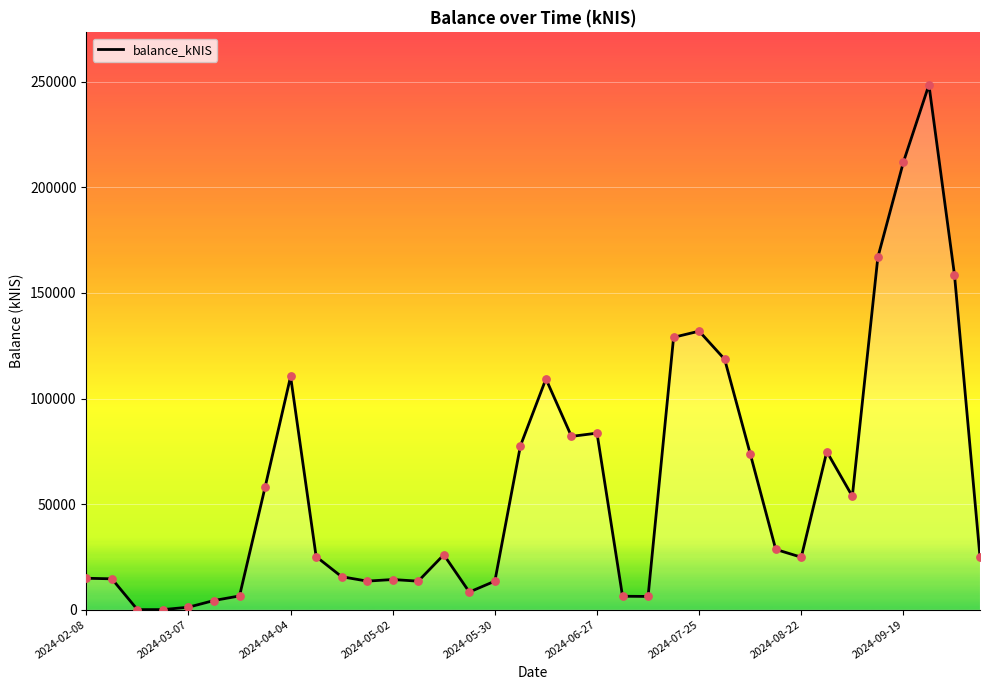

What is the maximum value shown in the chart?

248598.7